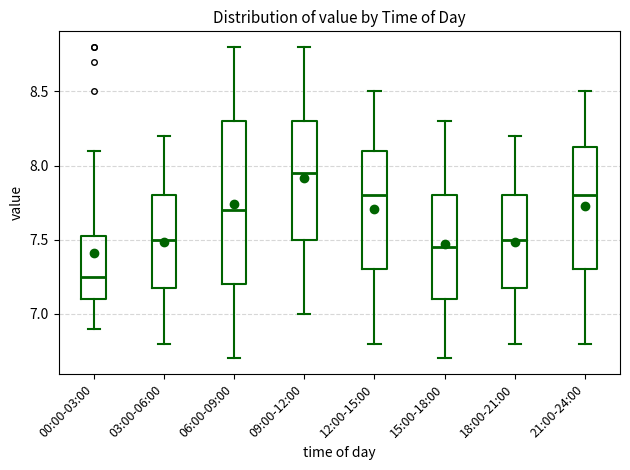

Reading left to right, read every box against the y-axis: the position of its median line, the range the box covers, and the ends of its whiskers. The values are not printed on the chart, so give them approximately, as read against the axis.

00:00-03:00: median 7.25, box 7.10 to 7.55, whiskers 6.90 to 8.10
03:00-06:00: median 7.50, box 7.20 to 7.80, whiskers 6.80 to 8.20
06:00-09:00: median 7.70, box 7.20 to 8.30, whiskers 6.70 to 8.80
09:00-12:00: median 7.95, box 7.50 to 8.30, whiskers 7.00 to 8.80
12:00-15:00: median 7.80, box 7.30 to 8.10, whiskers 6.80 to 8.50
15:00-18:00: median 7.45, box 7.10 to 7.80, whiskers 6.70 to 8.30
18:00-21:00: median 7.50, box 7.20 to 7.80, whiskers 6.80 to 8.20
21:00-24:00: median 7.80, box 7.30 to 8.15, whiskers 6.80 to 8.50